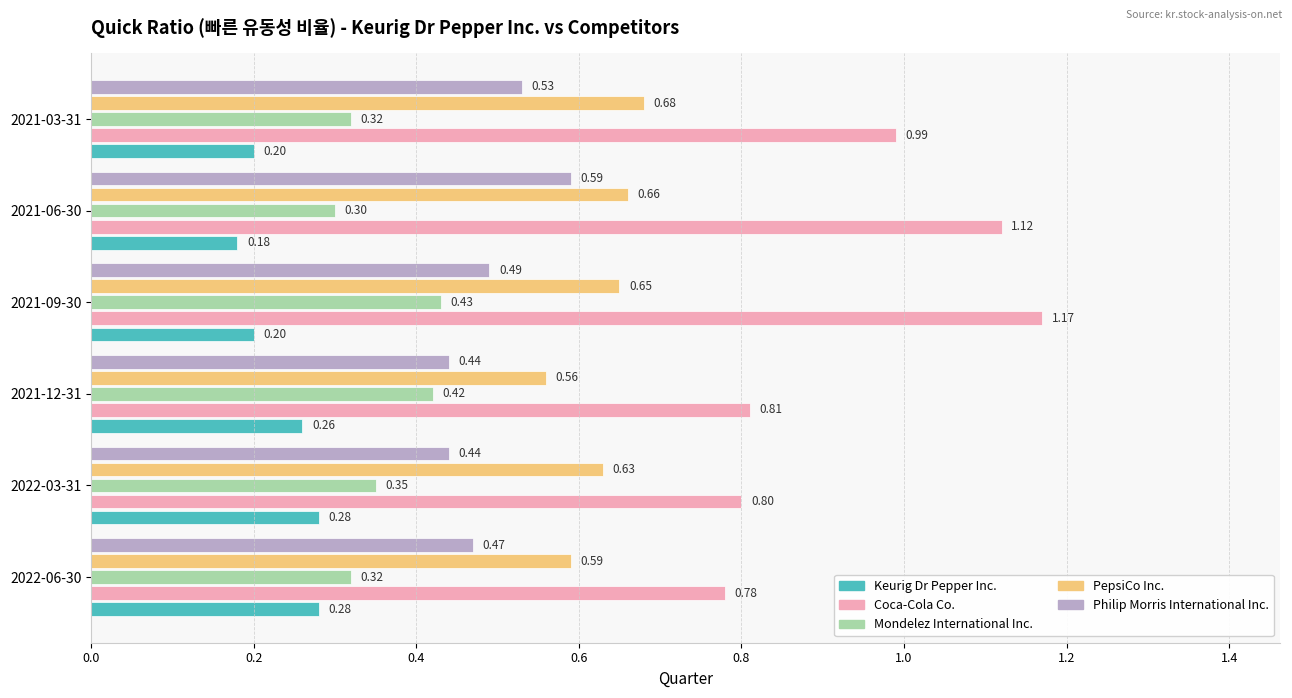

Which series has the widest spread of values?

Coca-Cola Co.